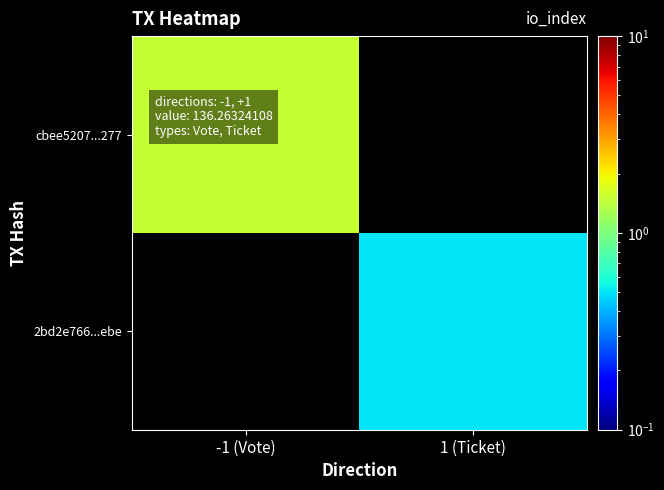

Which series has the largest range (max minus min)?

cbee5207...277